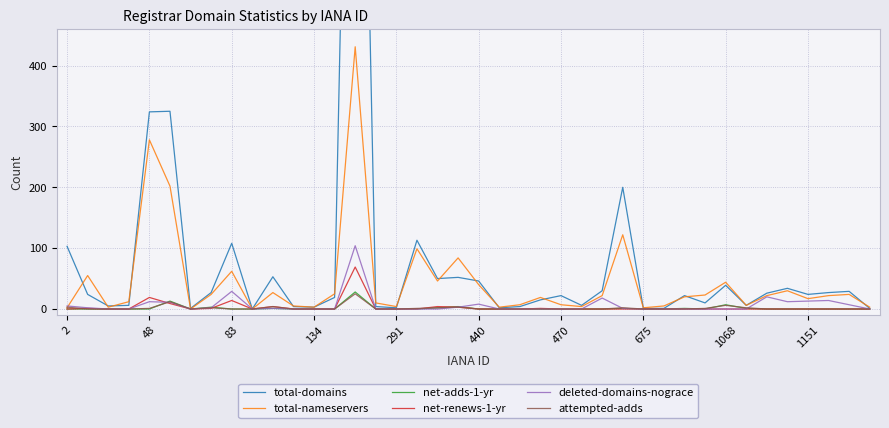

What are all the series names shown in the legend?

total-domains, total-nameservers, net-adds-1-yr, net-renews-1-yr, deleted-domains-nograce, attempted-adds